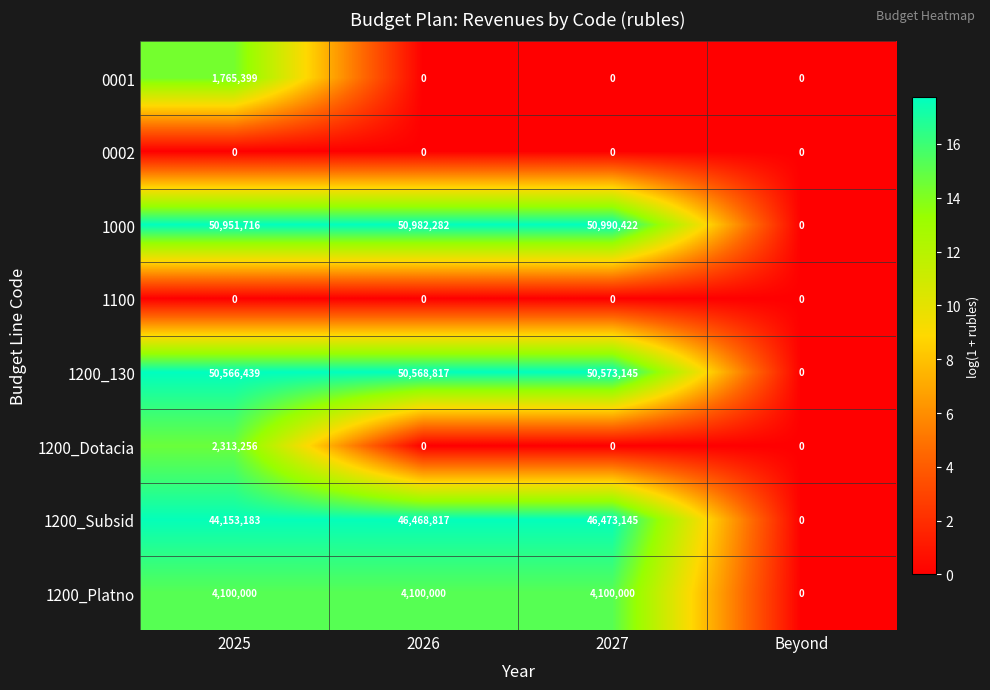

Is it true that 1200_Subsid equals 46473145 at 2027?

True